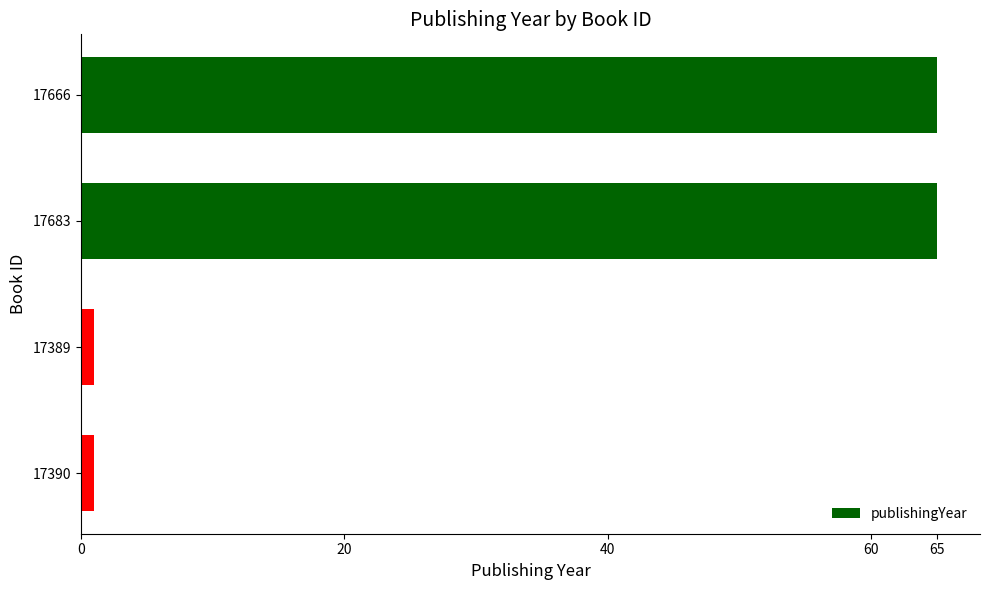

Reading top to bottom, transcribe all the data shown in this chart.

65	65	1	1